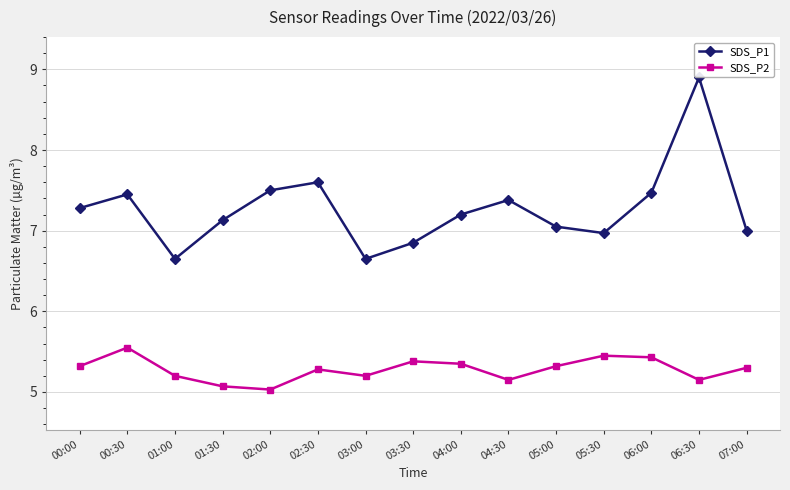

True or false: SDS_P1 and SDS_P2 cross at least once.

False